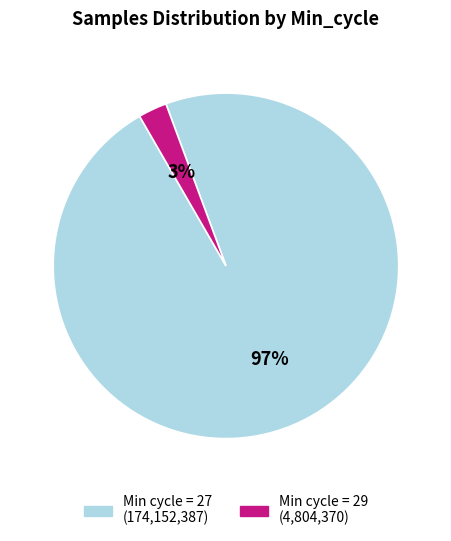

How many segments does this pie chart have?

2